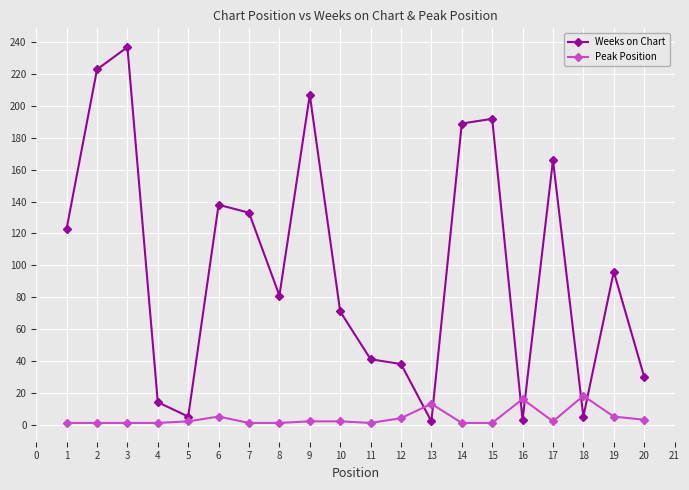

At which category does the chart reach its peak across all series?

3